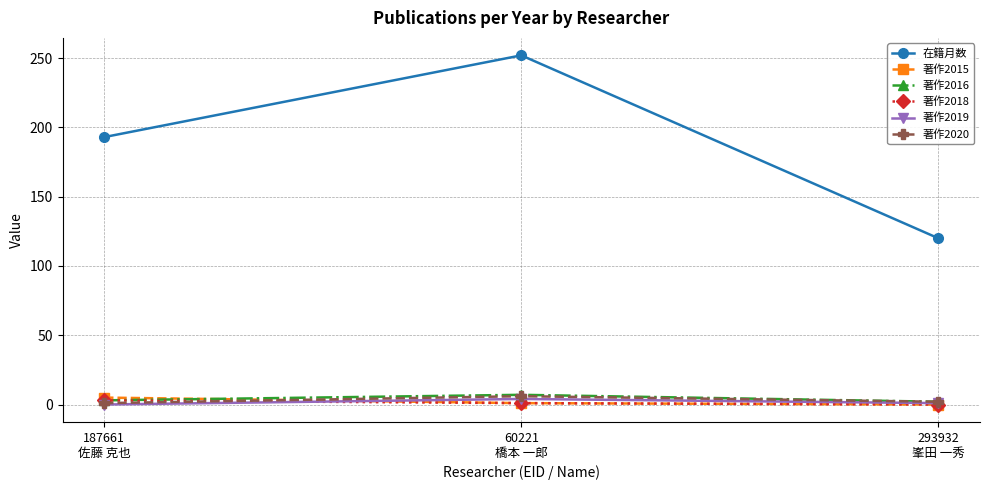

How many lines are shown in the chart?

6